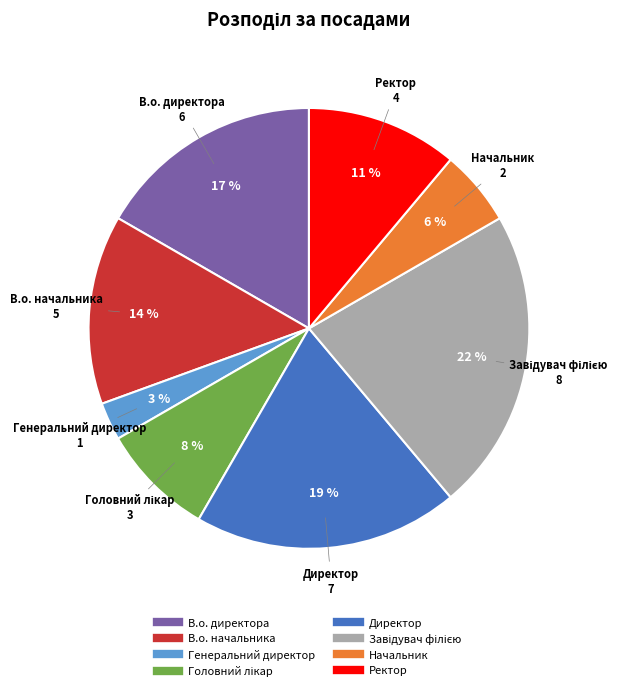

To the nearest percent, what is the average slice percentage?

12%